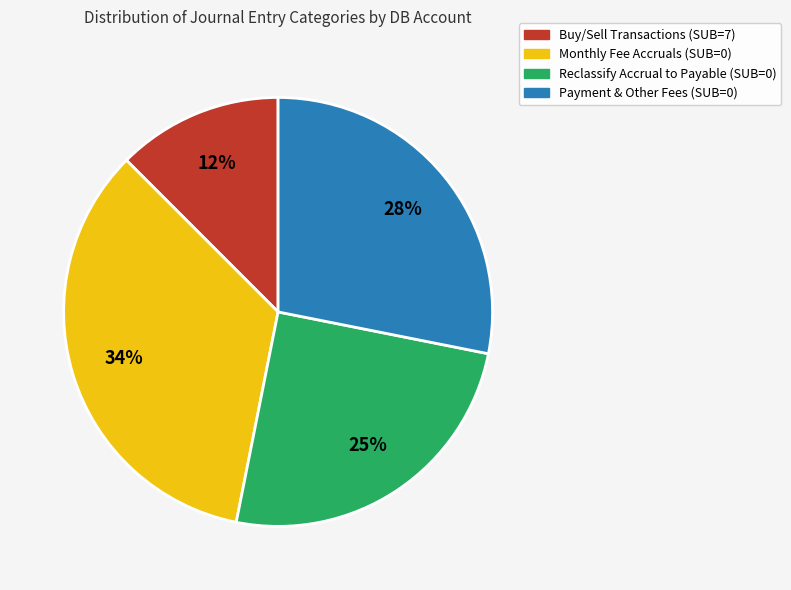

True or false: Payment & Other Fees (SUB=0) accounts for 22% of the total.

False